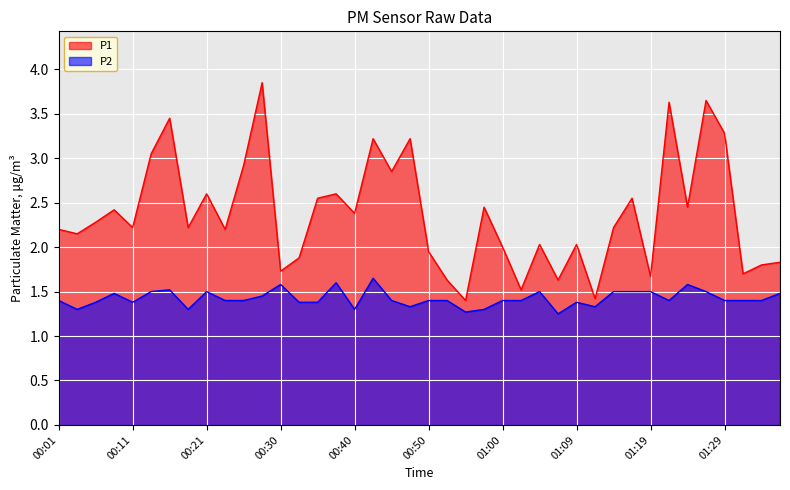

At which label is P2 closest to 1?

01:07